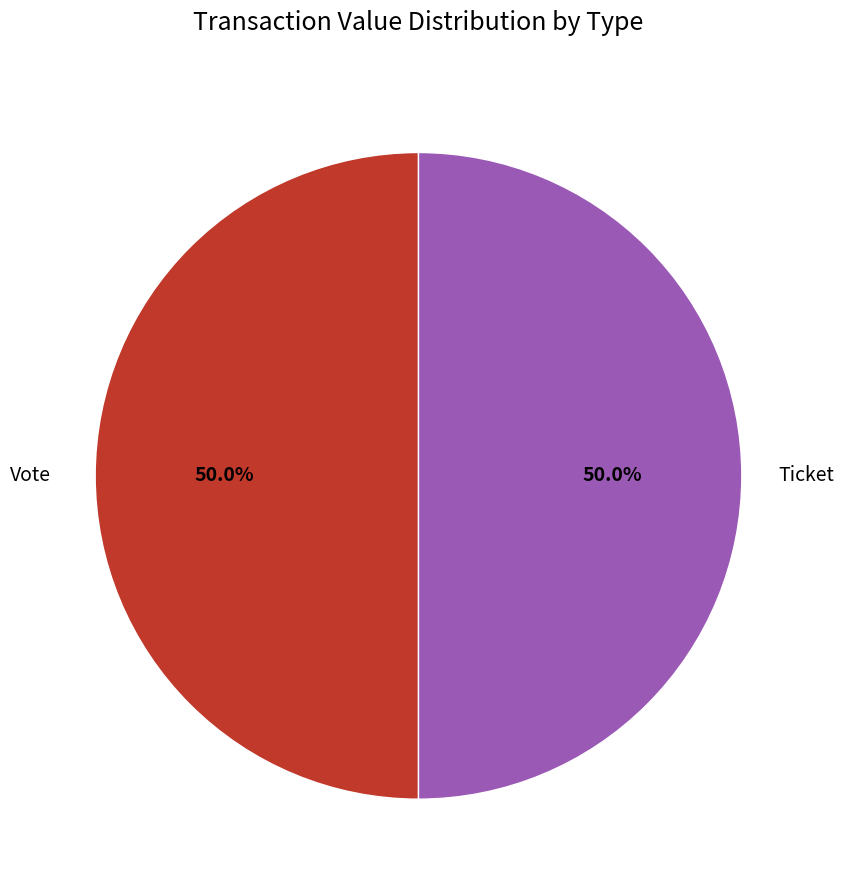

Which category has the smallest portion of the pie?

Ticket (io_index=0)